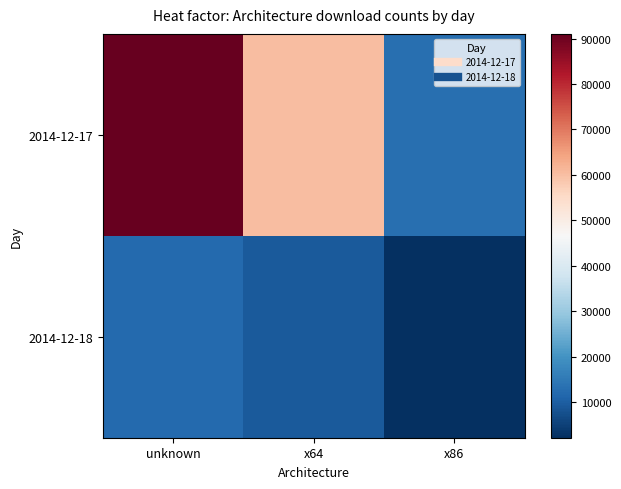

Which series has the largest range (max minus min)?

2014-12-17